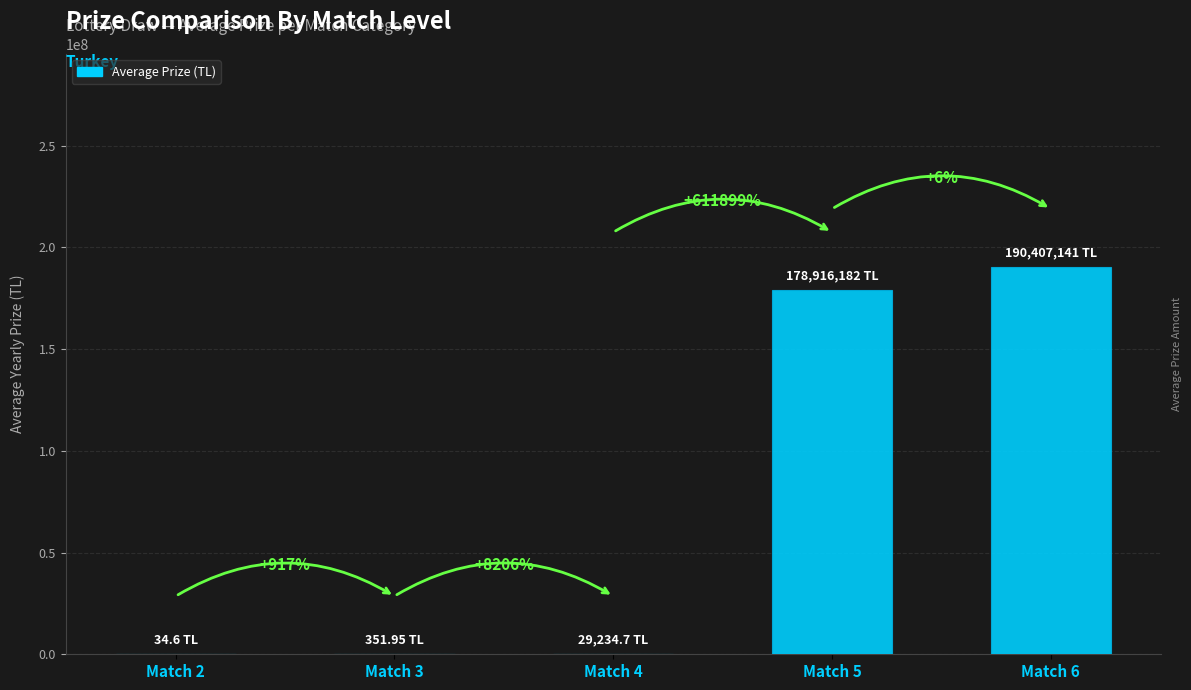

What is the difference between the values at Match 5 and Match 3?

178915830.1